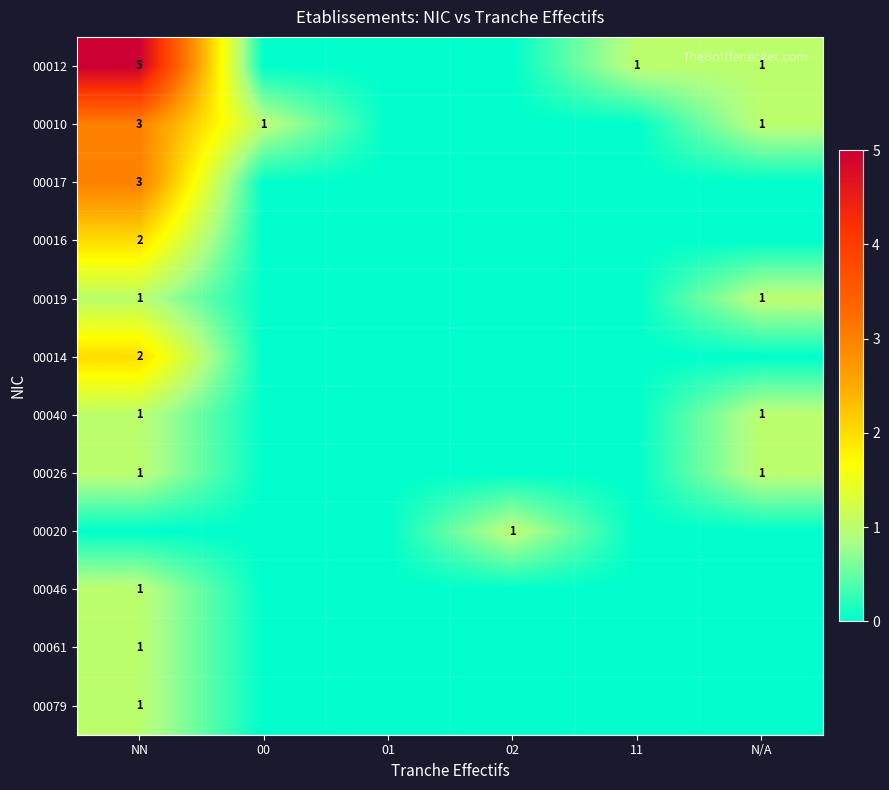

At which category is the sum across all series the highest?

NN